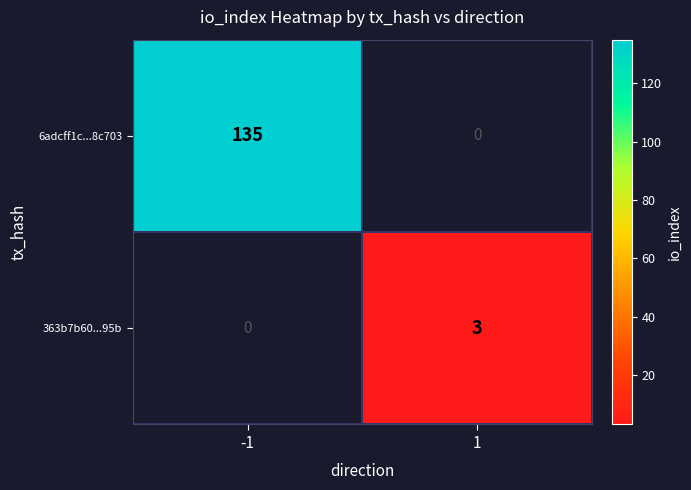

At how many categories does at least one series exceed 68?

1